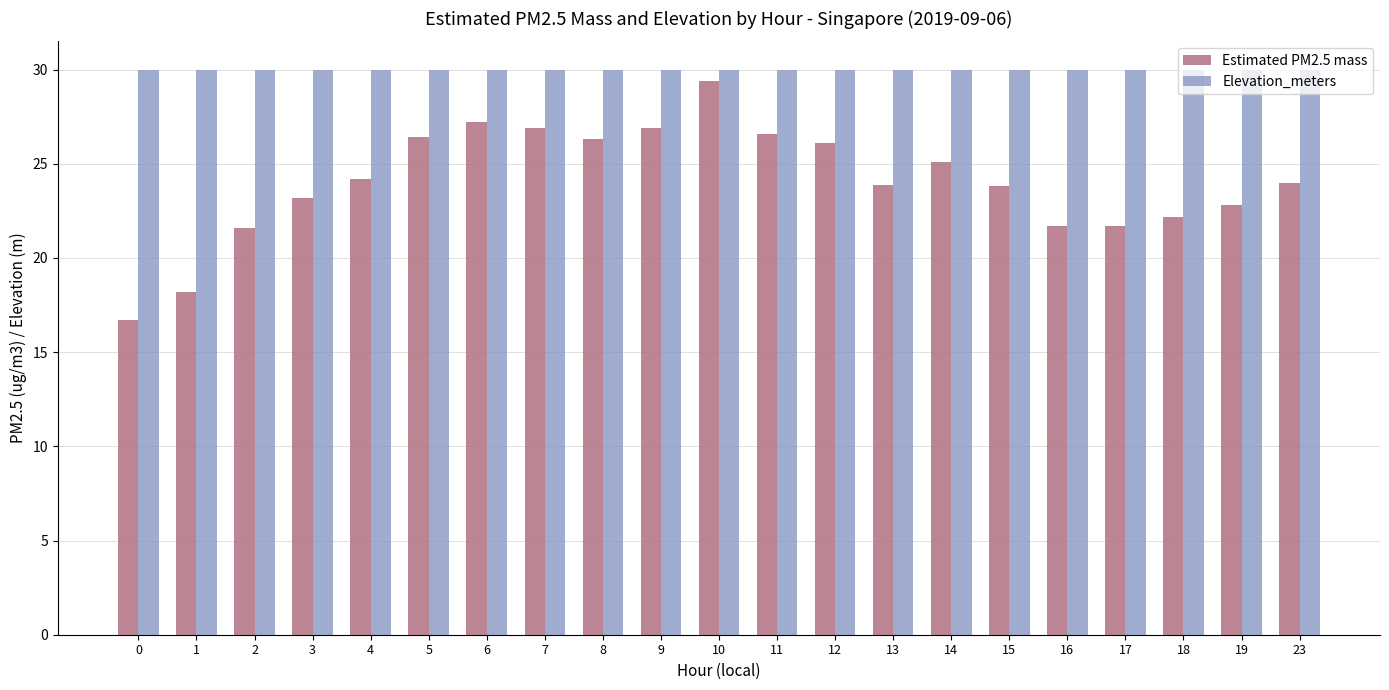

Rank the series by their average value, from lowest to highest.

Estimated PM2.5 mass, Elevation_meters